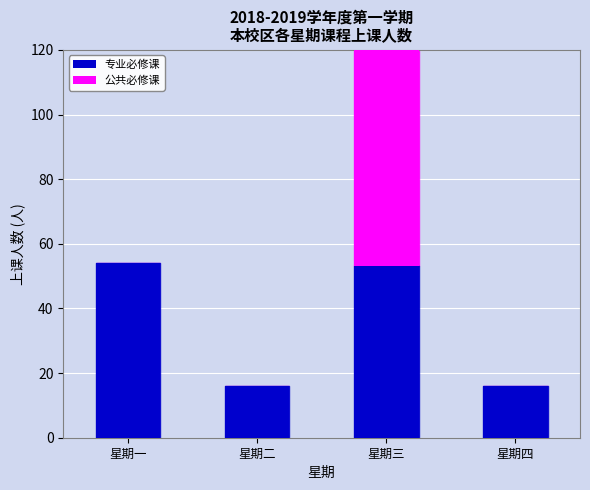

What is the sum of all 公共必修课 values?

80